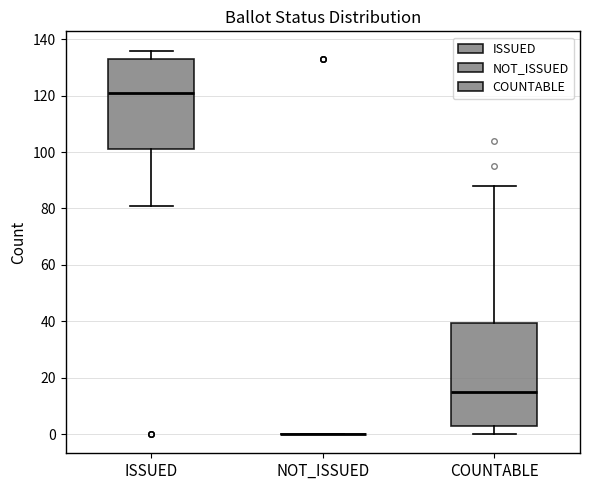

Which box is the tallest, from its lower edge to its upper edge?

COUNTABLE